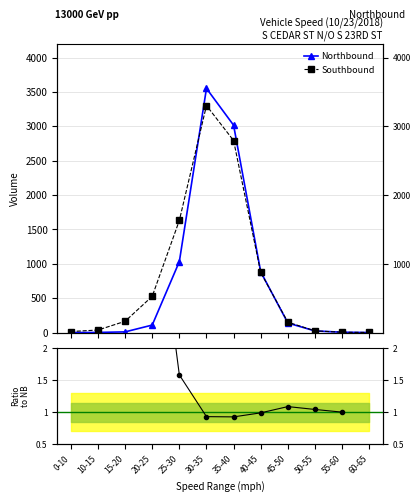

What is the label of the 1st point from the right?

60-65